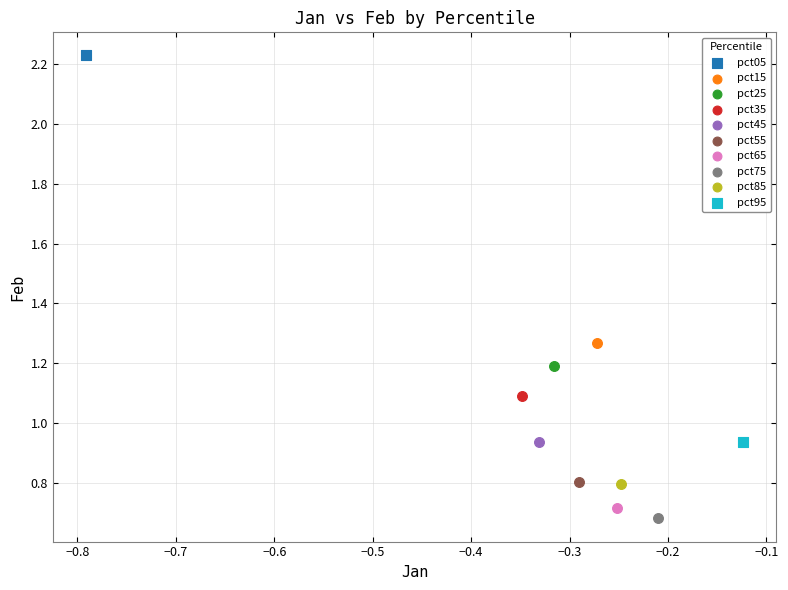

What are all the series names shown in the legend?

pct05, pct15, pct25, pct35, pct45, pct55, pct65, pct75, pct85, pct95